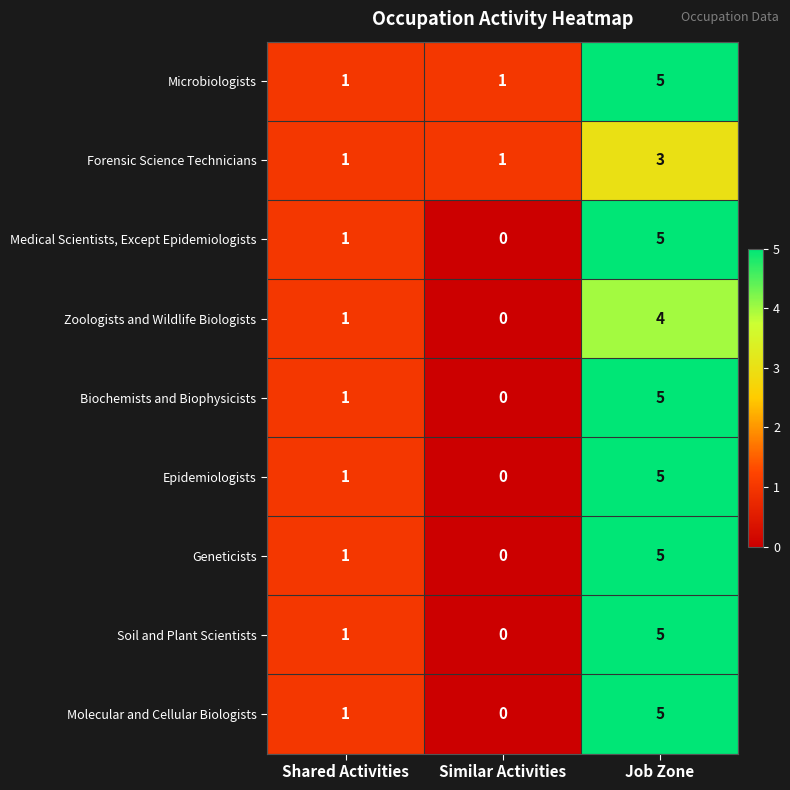

What is the sum of the Molecular and Cellular Biologists values at Similar Activities and Job Zone?

5